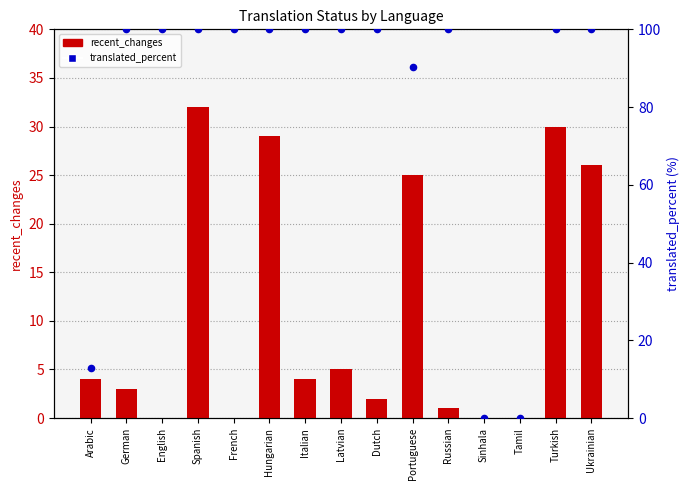

What are all the series names shown in the legend?

recent_changes, translated_percent